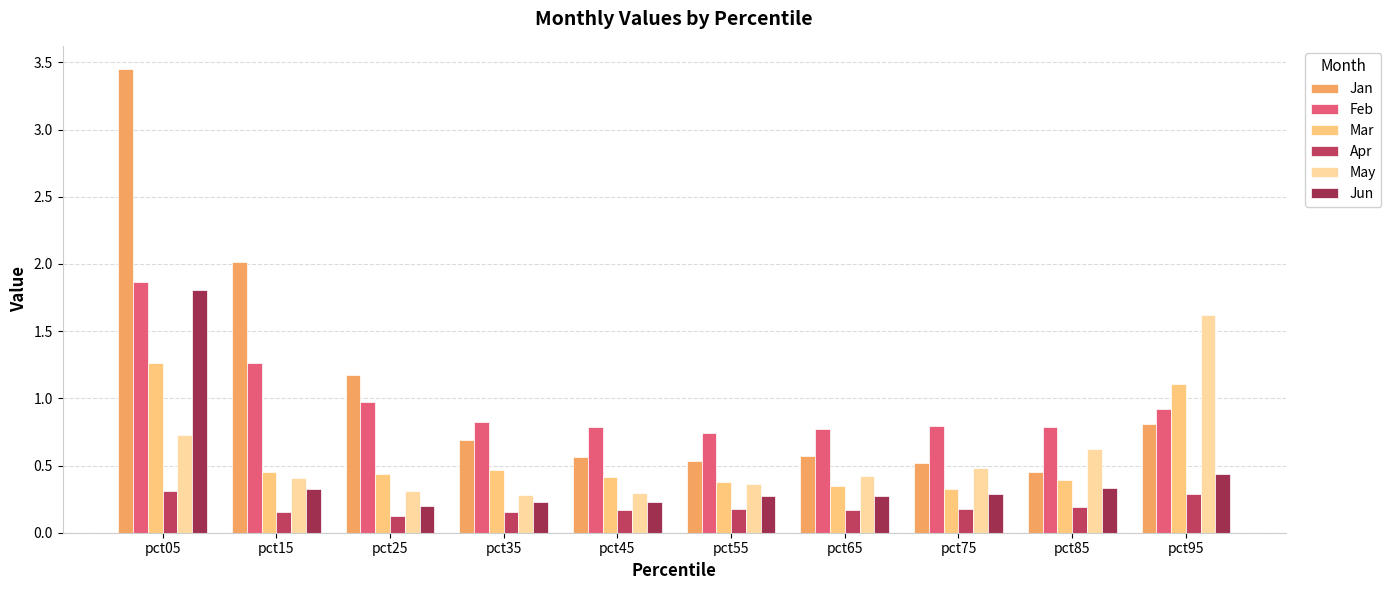

How many groups of bars are there?

10